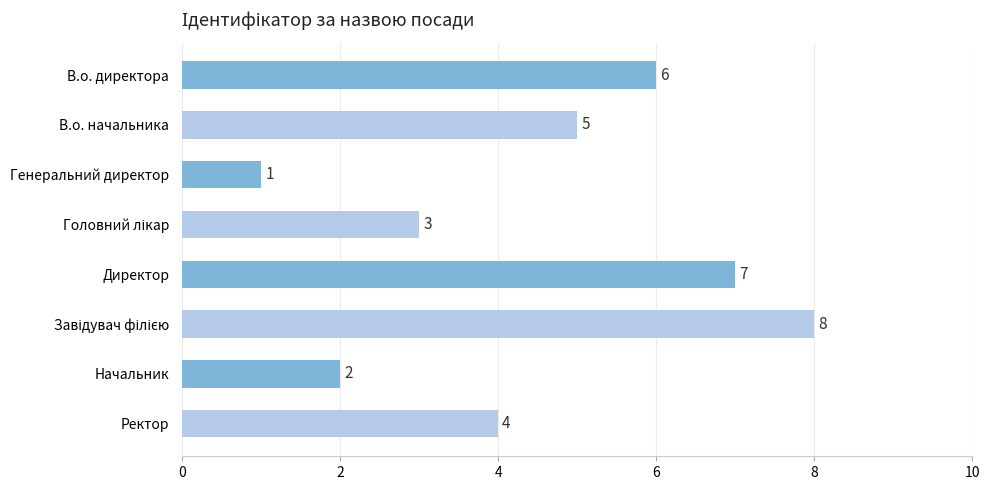

What is the smallest value displayed?

1